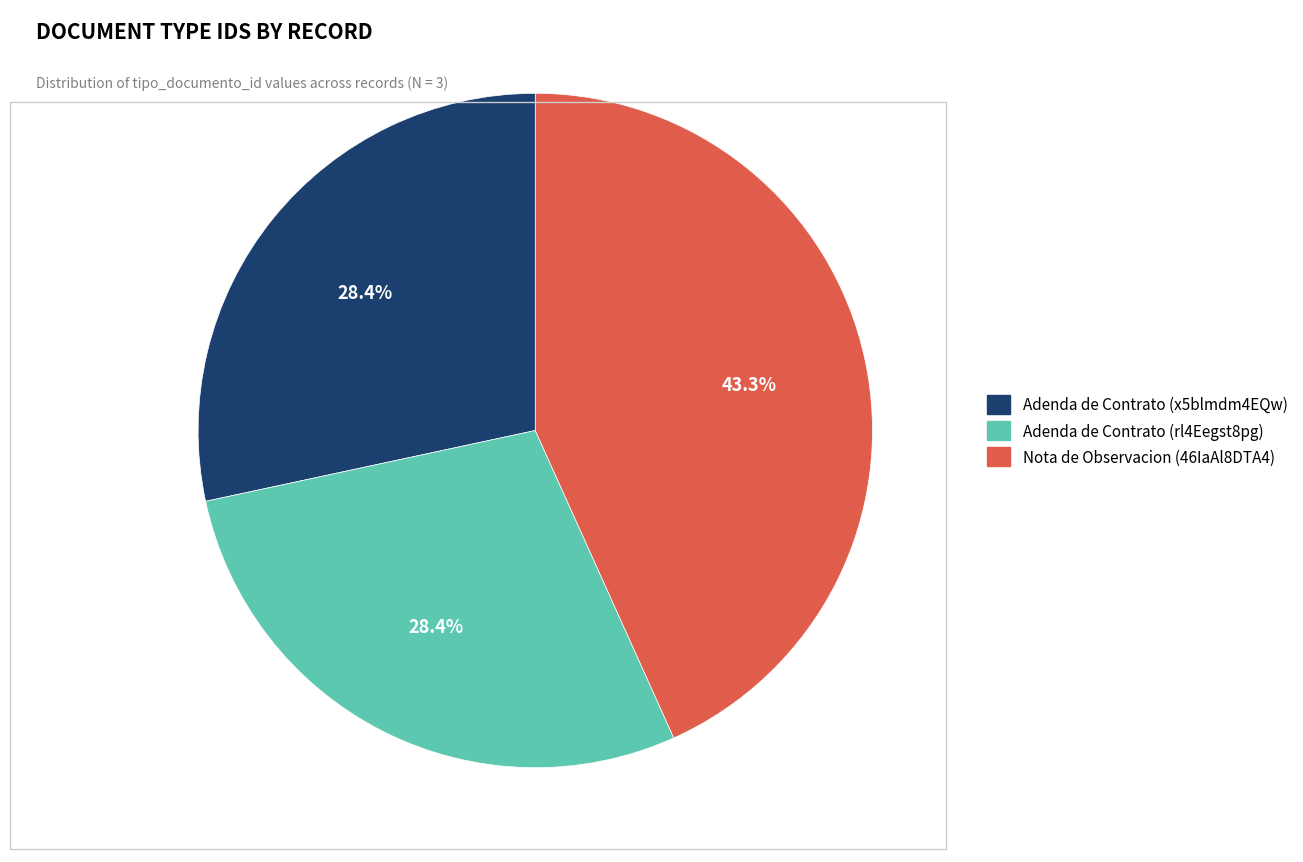

Which slice is the largest?

Nota de Observacion (46IaAl8DTA4)